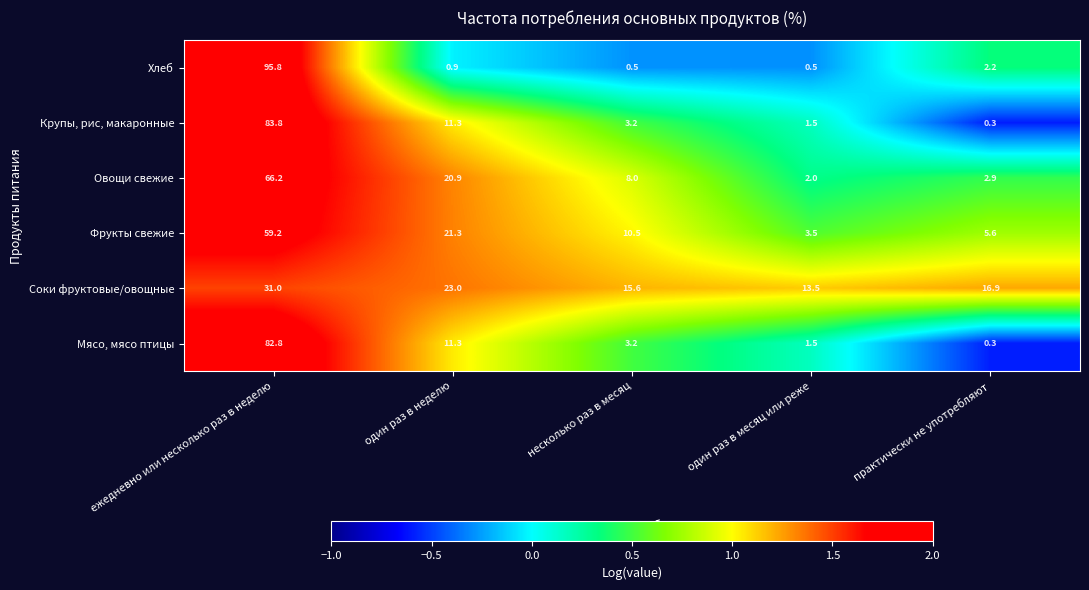

Where does the Овощи свежие series first go above 8?

ежедневно или несколько раз в неделю